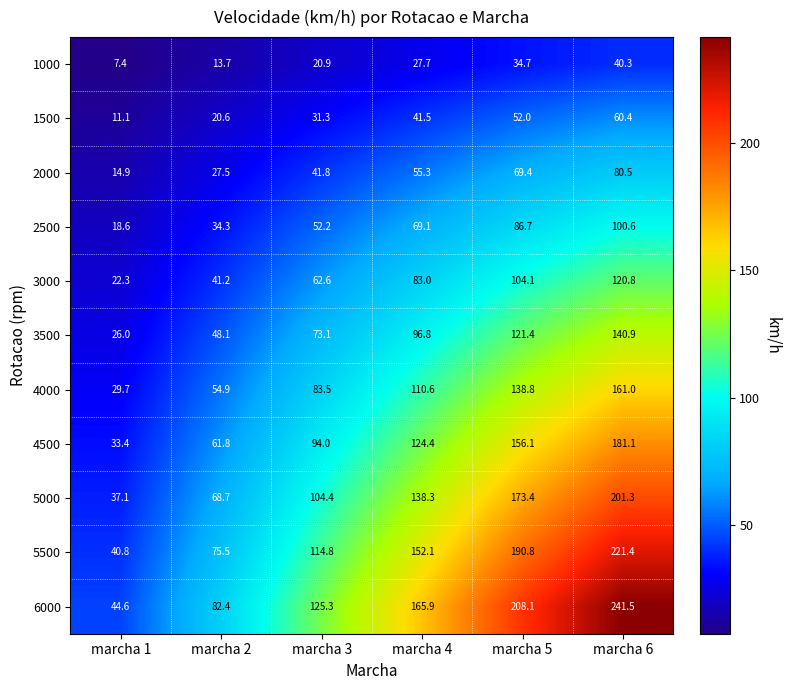

What is the minimum value for 4500?

33.4